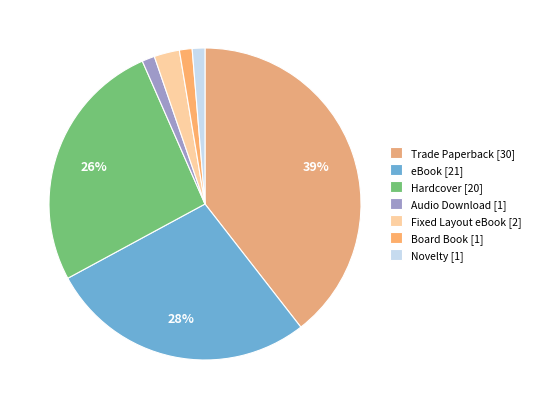

How many slices are in this pie chart?

7